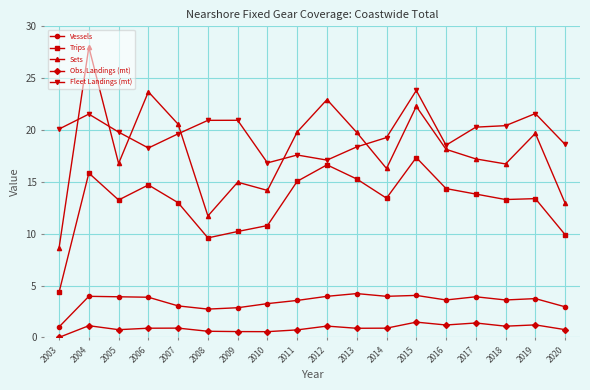

What is the total value across all series at 2009?

49.5